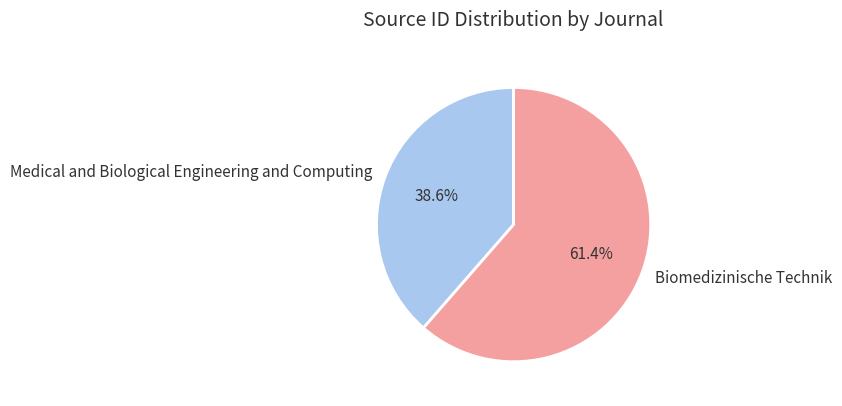

To the nearest percent, what is the difference between the largest and smallest slice percentages?

23%